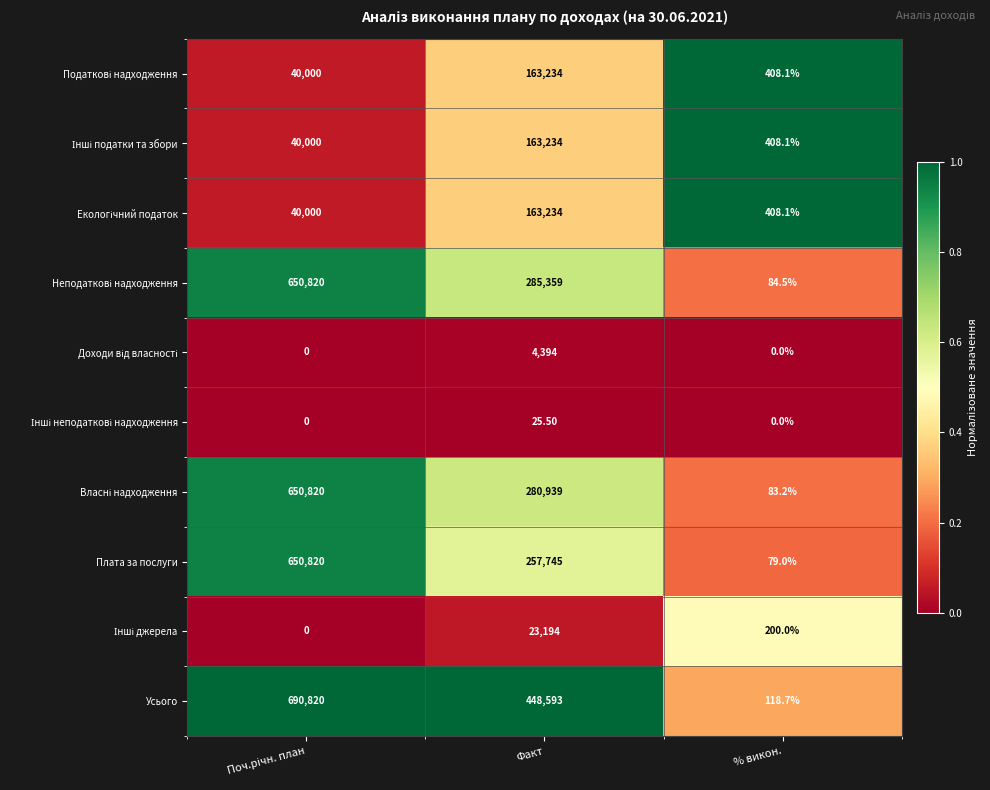

Which series has the widest spread of values?

Усього